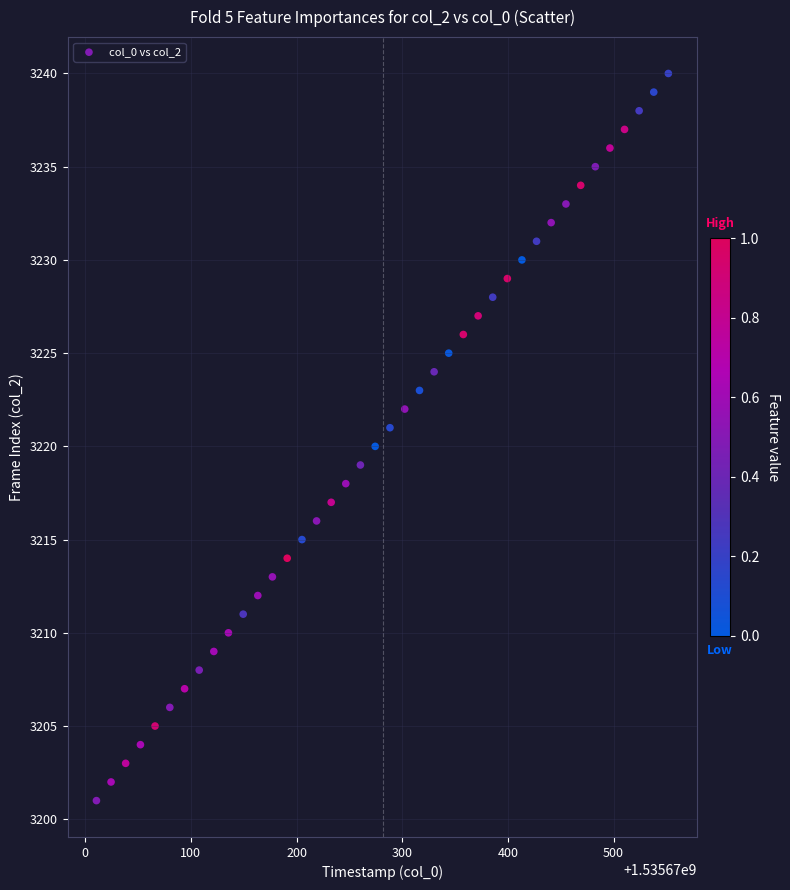

What is the range of Y values (max minus min)?

39